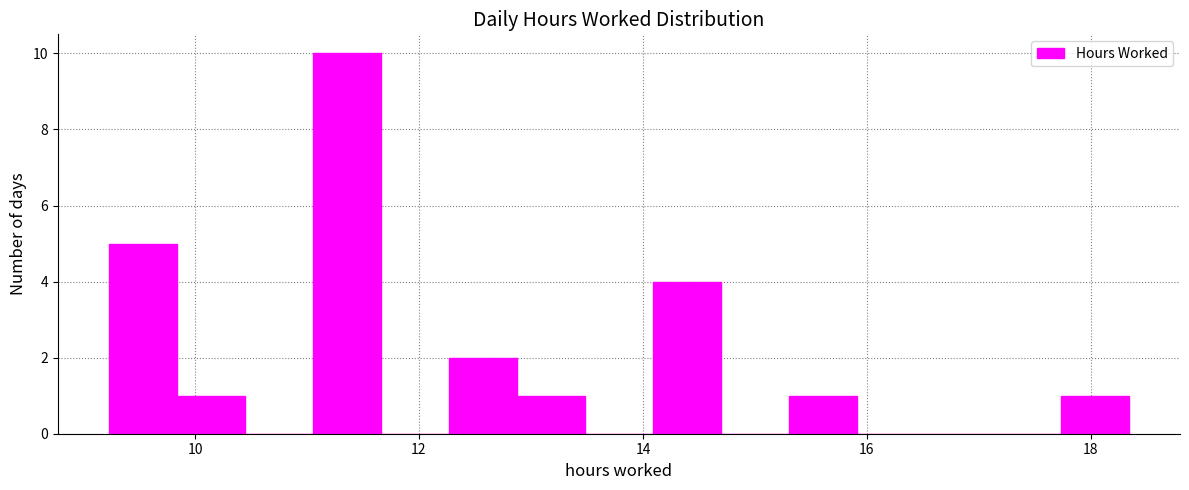

Read against the x-axis, roughly where is the centre of the tallest bar?

11.4